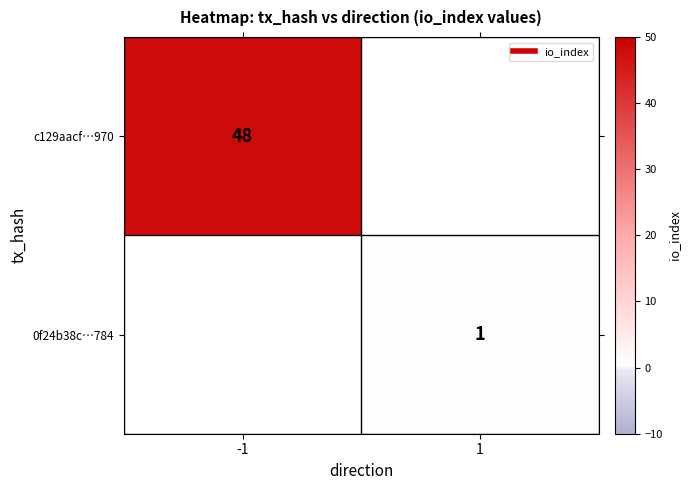

List the labels in order of 0f24b38c…784 value, smallest first.

-1, 1